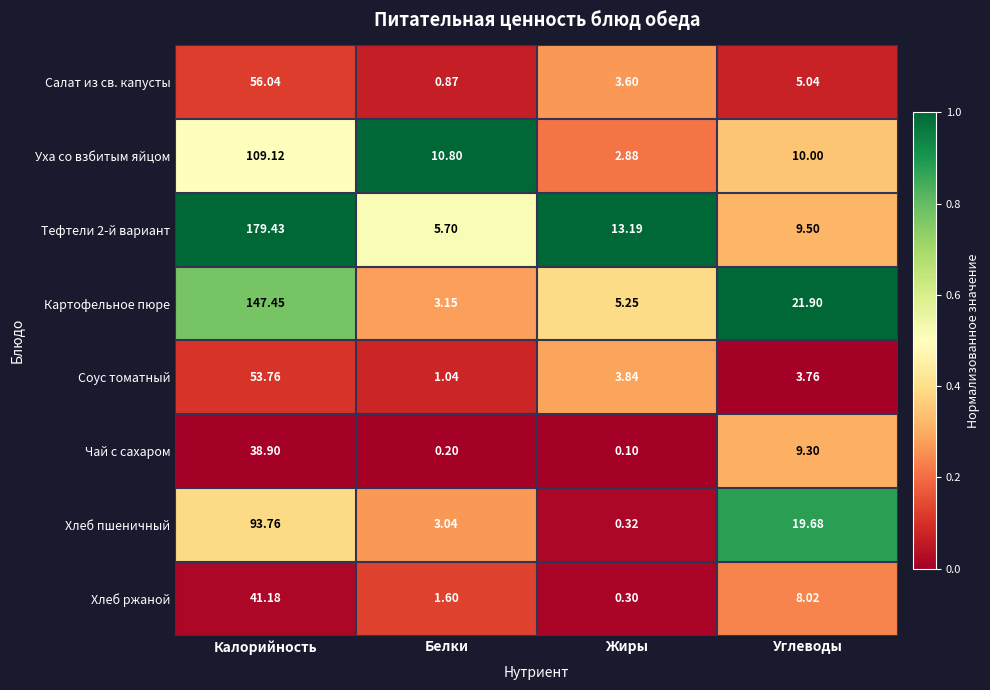

Which category has the highest value in the Чай с сахаром series?

Калорийность